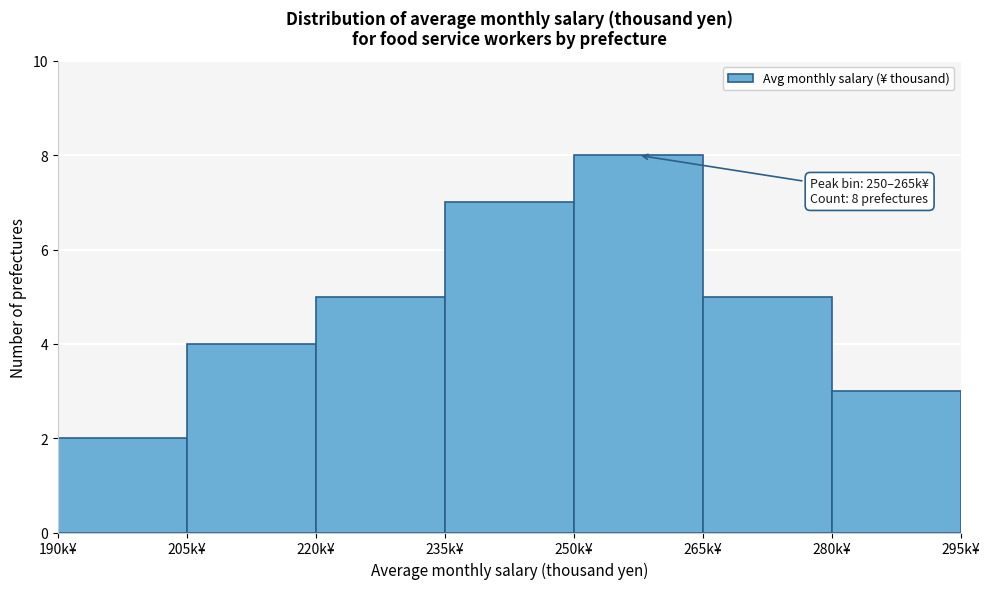

Over which range of the x-axis is the bar tallest?

250 to 265